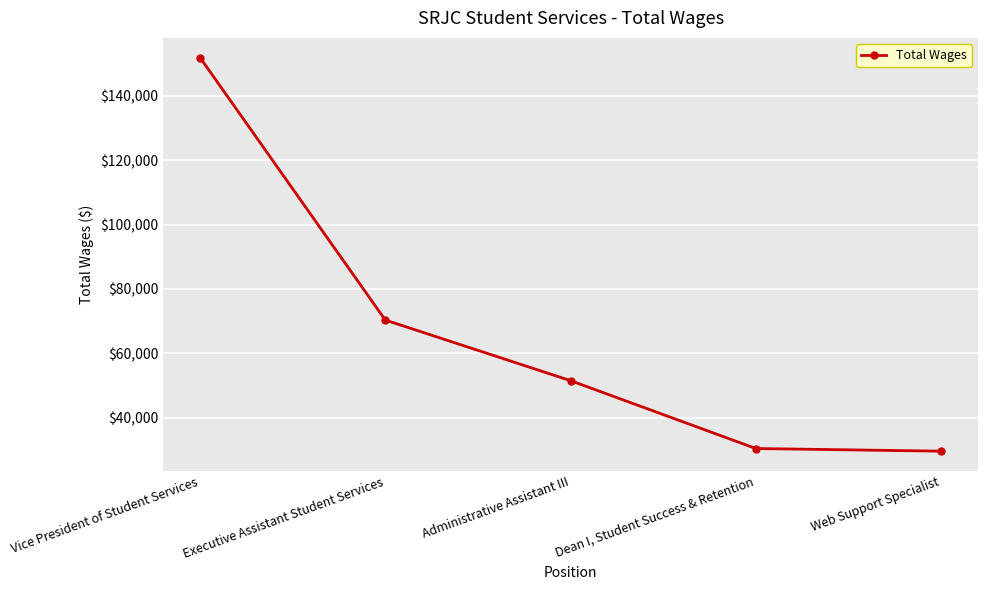

Between Dean I, Student Success & Retention and Administrative Assistant III, which is larger?

Administrative Assistant III